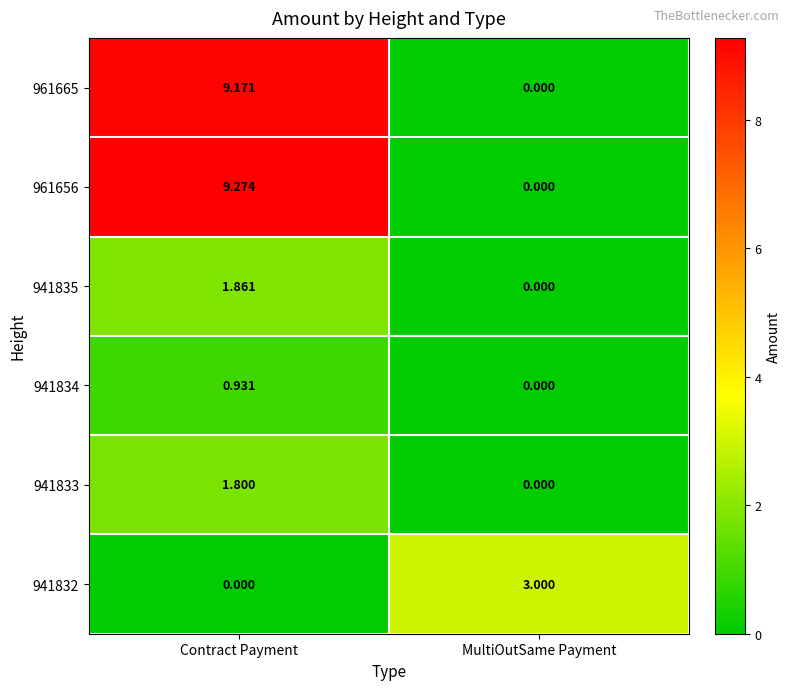

At which category does the chart reach its peak across all series?

Contract Payment